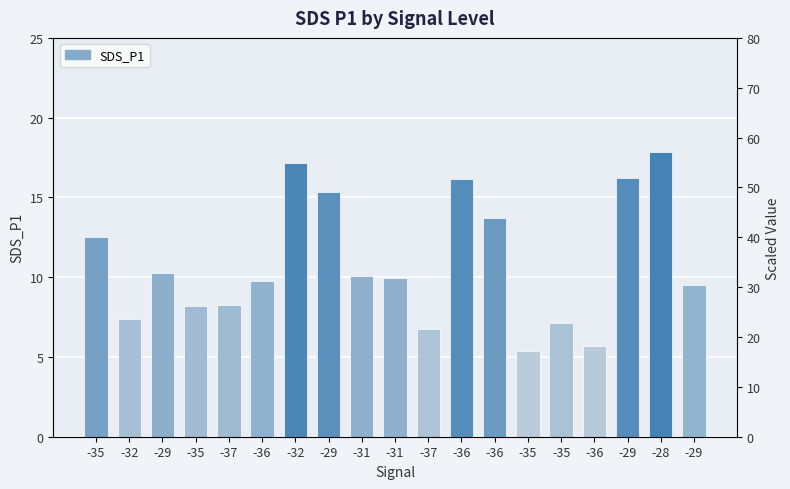

What is the maximum value shown in the chart?

17.9